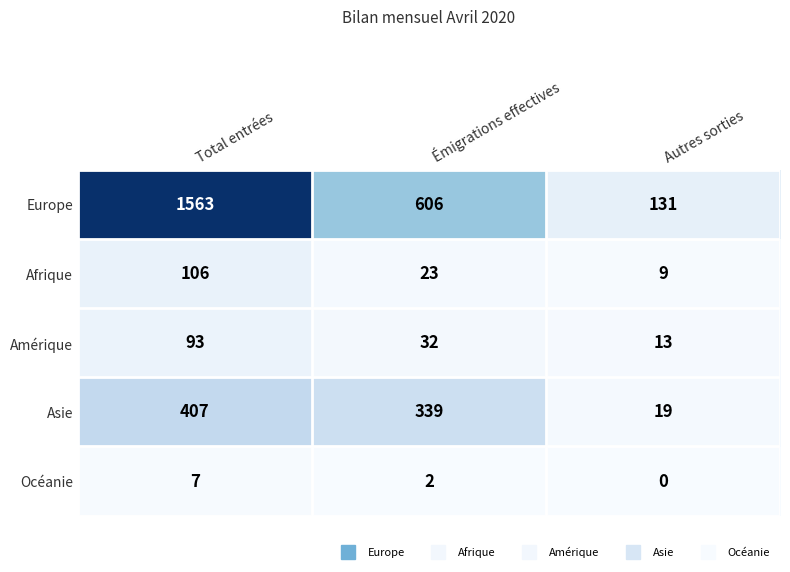

What is the sum of the Europe values at Total entrées and Autres sorties?

1694